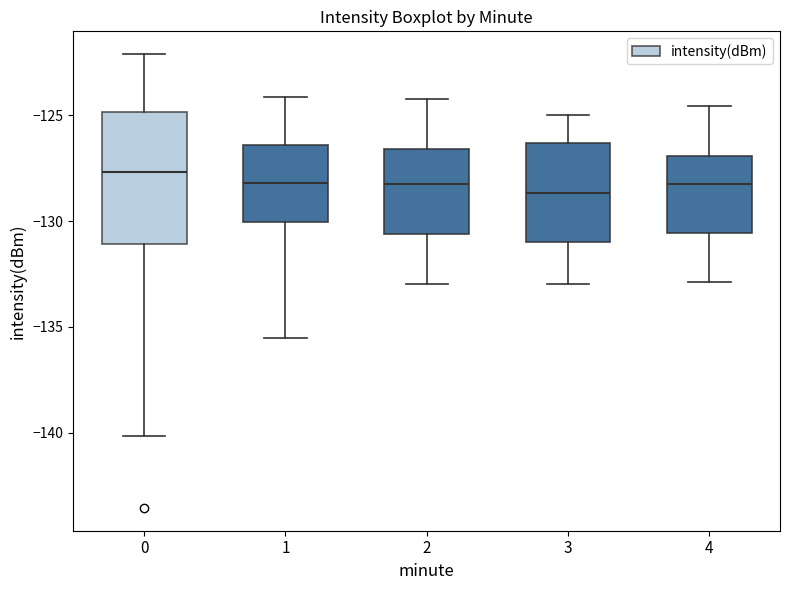

Comparing the boxes themselves (not the whiskers), which one is the tallest?

0